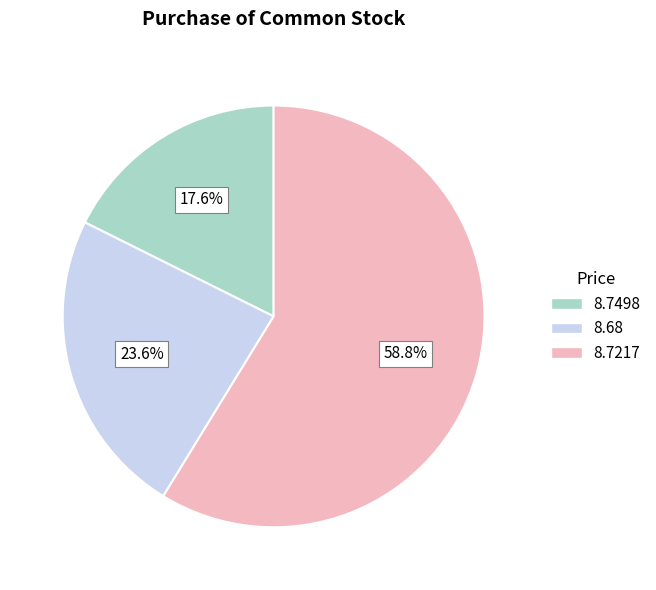

Does any single category account for the majority?

Yes